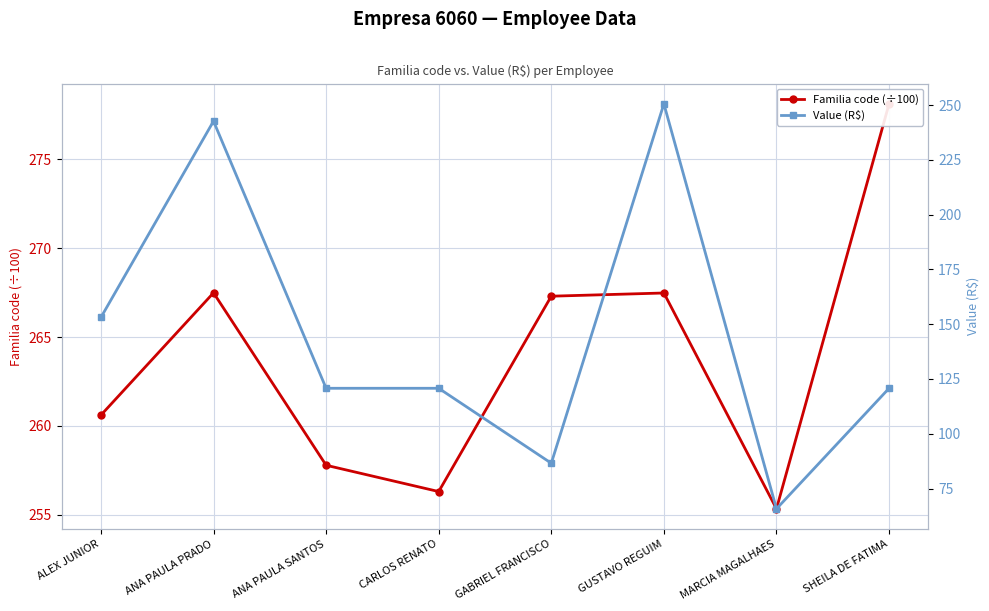

What is the difference between the maximum and second lowest values in the Familia code (÷100) series?

21.8